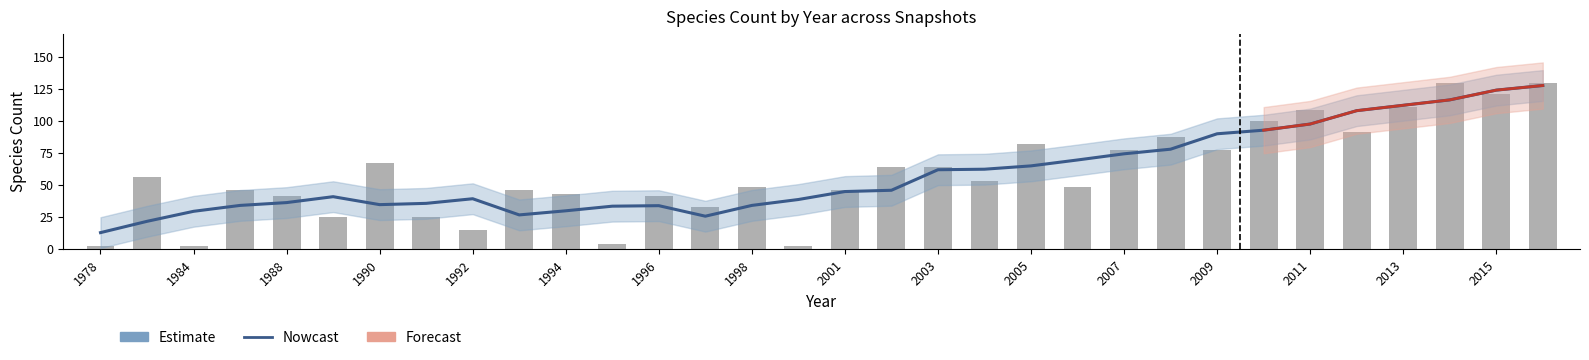

Does the chart contain stacked bars?

No